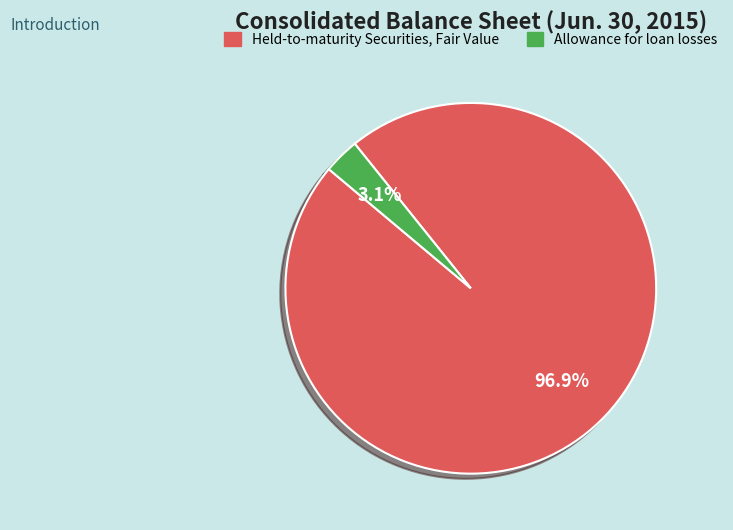

Rank the categories by value from highest to lowest.

Held-to-maturity Securities, Fair Value, Allowance for loan losses